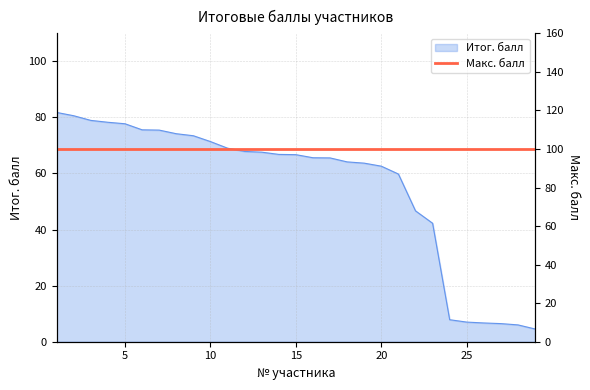

True or false: there are more than 1 points higher than both neighbors.

False